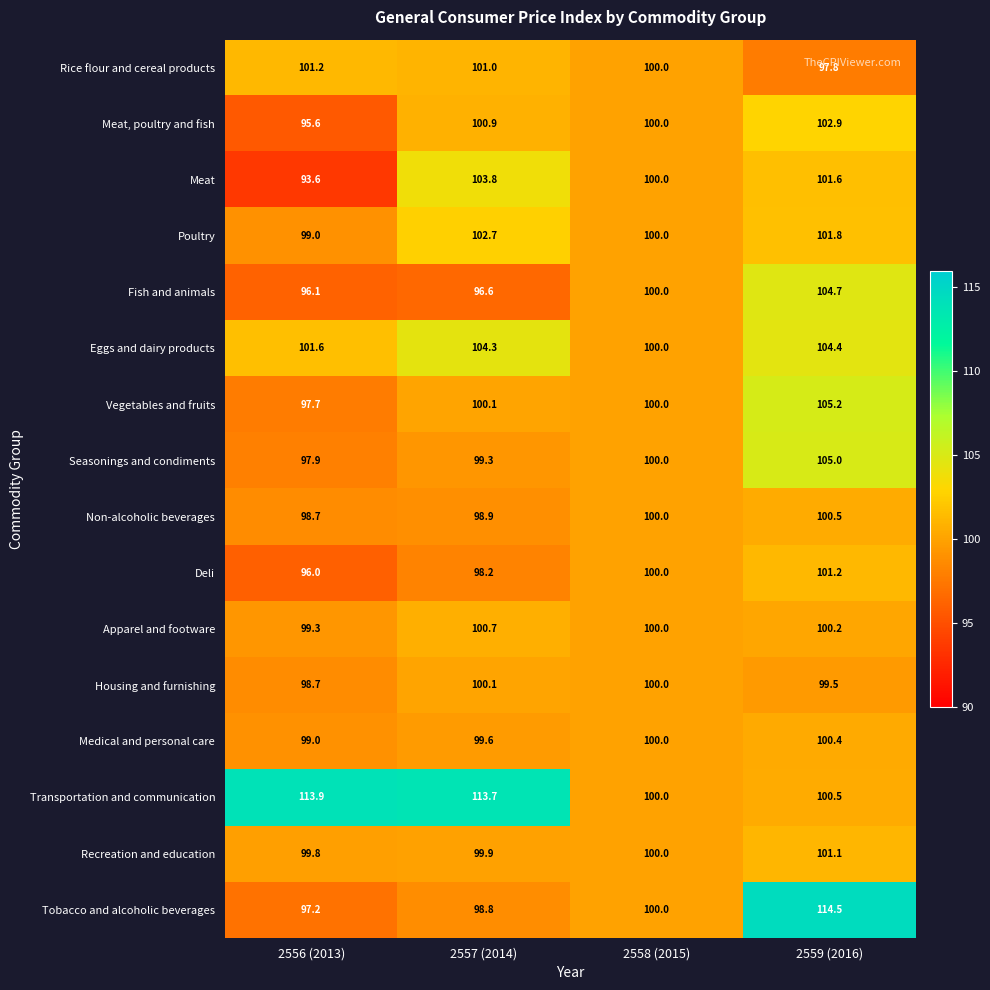

How many series are shown in this chart?

16